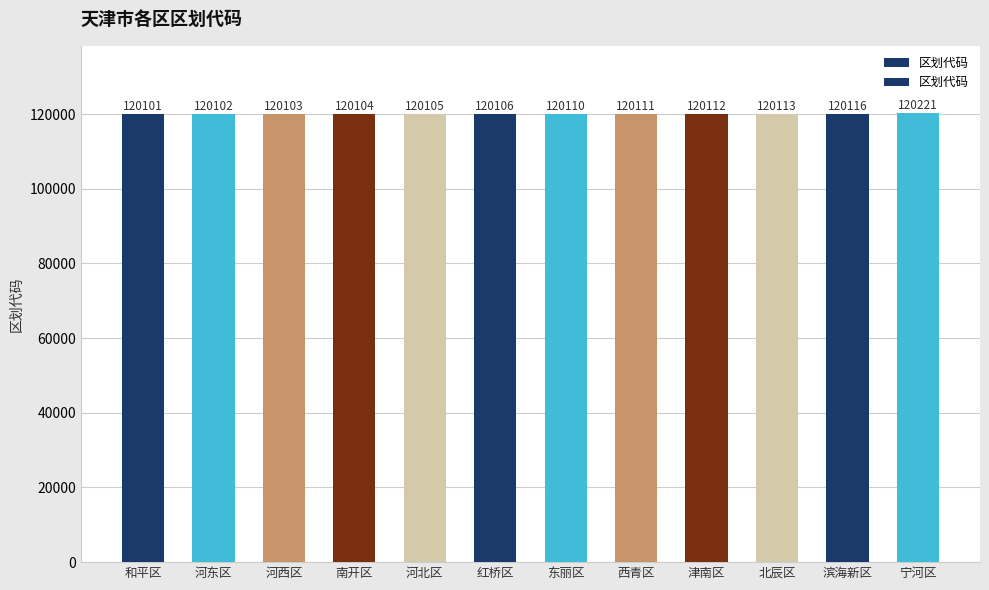

What is the label of the 6th bar from the right?

东丽区